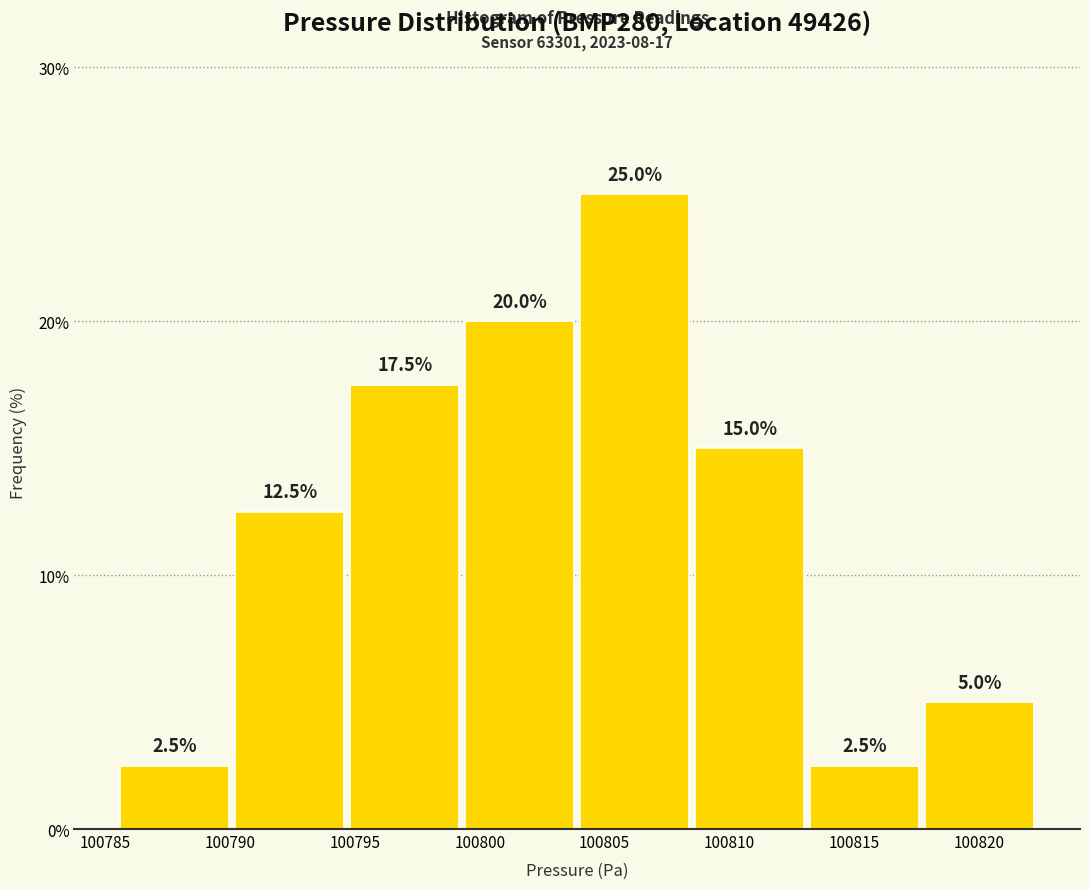

Reading left to right, list every bar in this chart as the range it spans on the x-axis followed by its height. The bar edges are not printed on the chart, so give them approximately, as read against the axis.

100785.5 to 100790.0: 2.5
100790.0 to 100795.0: 12.5
100795.0 to 100799.5: 17.5
100799.5 to 100804.0: 20.0
100804.0 to 100808.5: 25.0
100808.5 to 100813.0: 15.0
100813.0 to 100818.0: 2.5
100818.0 to 100822.5: 5.0